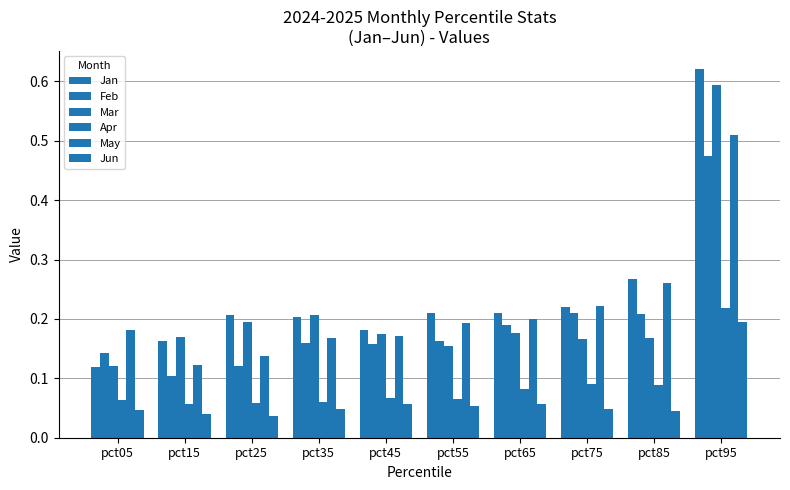

What is the difference between the highest and lowest values at pct45?

0.1